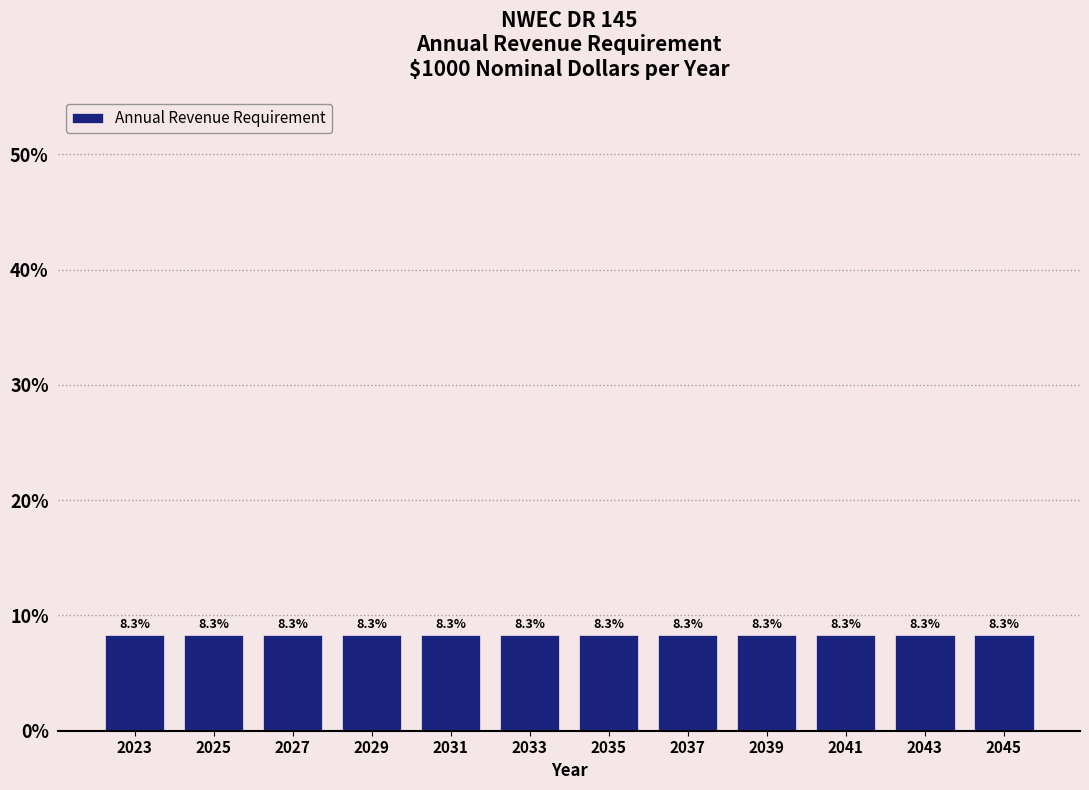

Reading left to right, transcribe this chart: for each bar, give the range it covers on the x-axis and its height.

2022 to 2024: 8.3
2024 to 2026: 8.3
2026 to 2028: 8.3
2028 to 2030: 8.3
2030 to 2032: 8.3
2032 to 2034: 8.3
2034 to 2036: 8.3
2036 to 2038: 8.3
2038 to 2040: 8.3
2040 to 2042: 8.3
2042 to 2044: 8.3
2044 to 2046: 8.3